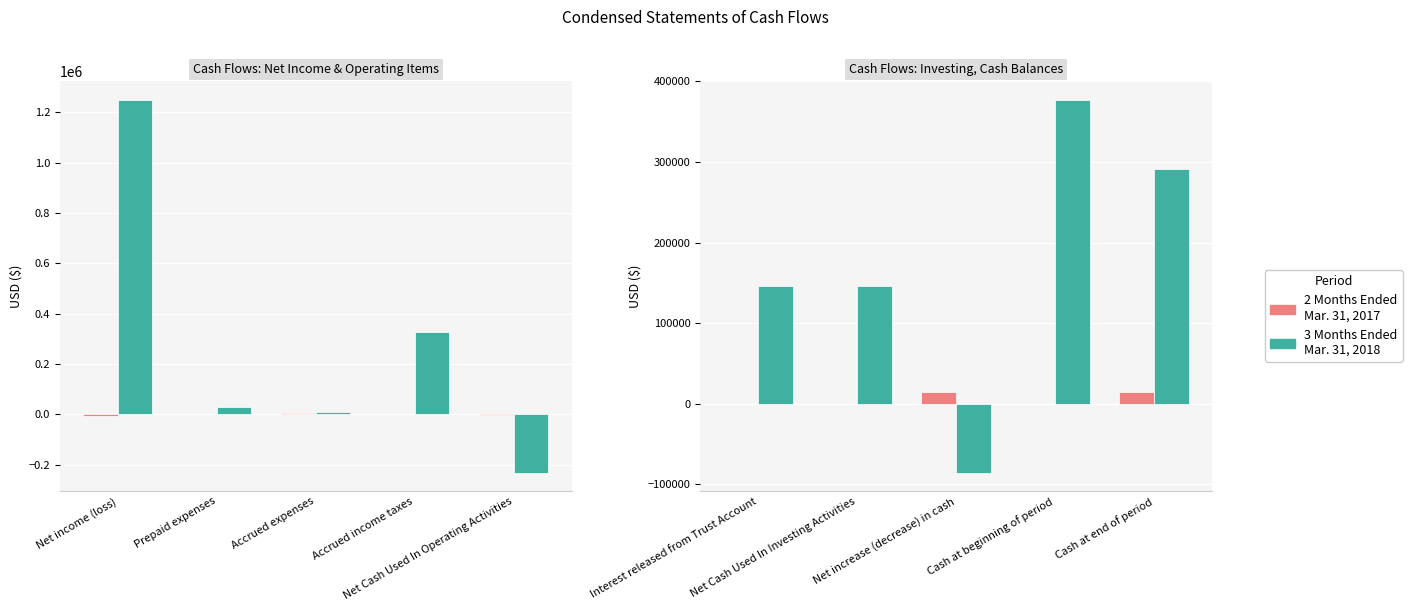

What is the difference between the second highest and minimum values in the 2 Months Ended Mar. 31, 2017 series?

15000